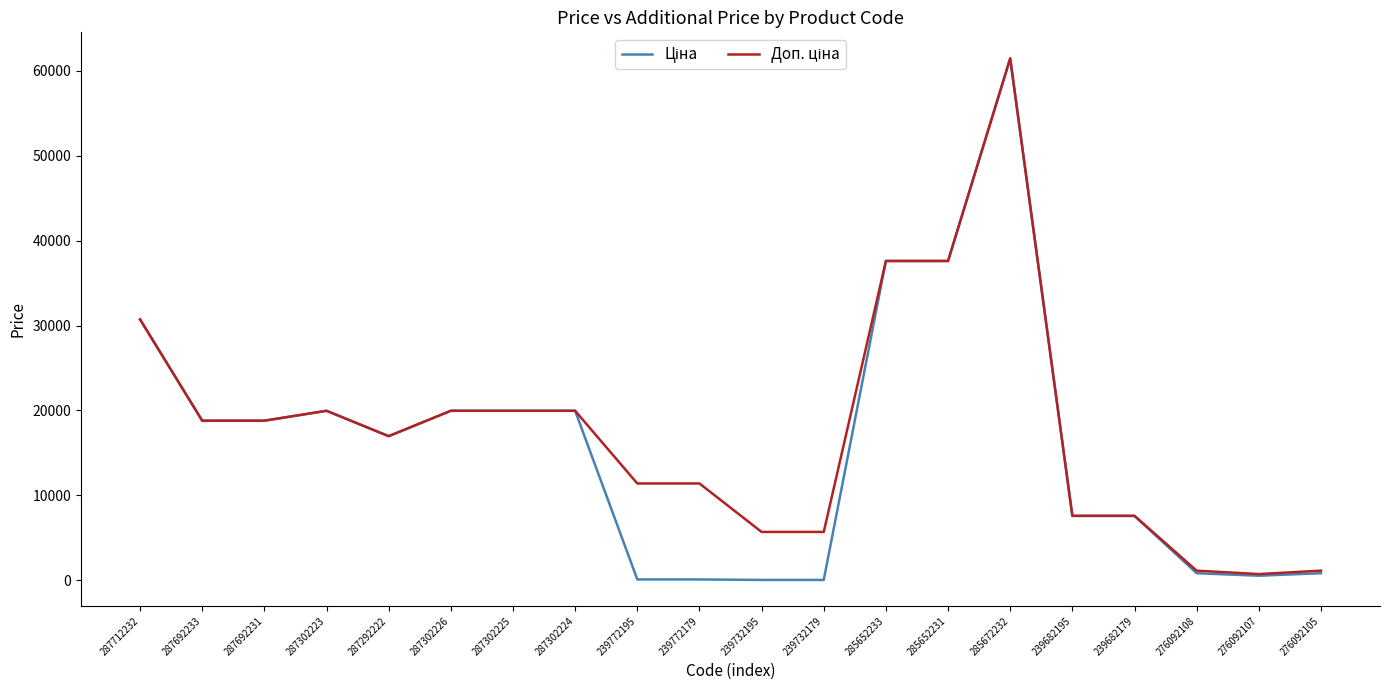

What is the maximum value shown in the chart?

61434.3